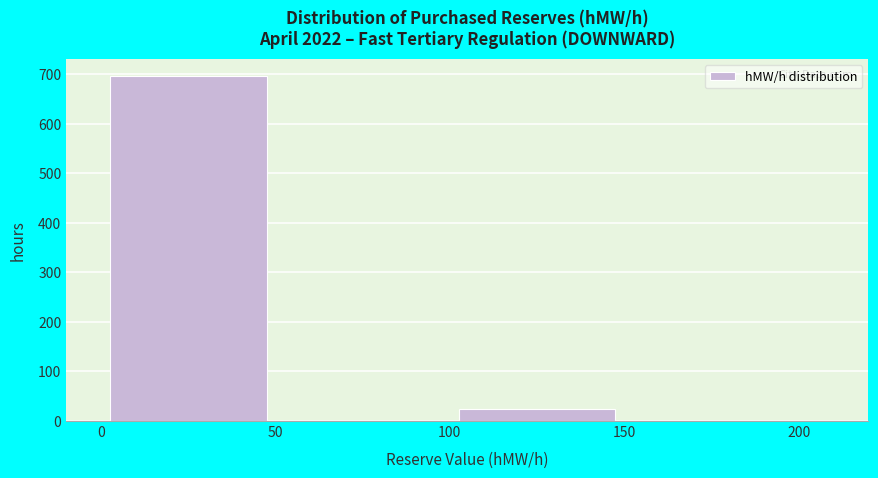

Over which range of the x-axis is the bar tallest?

0 to 50